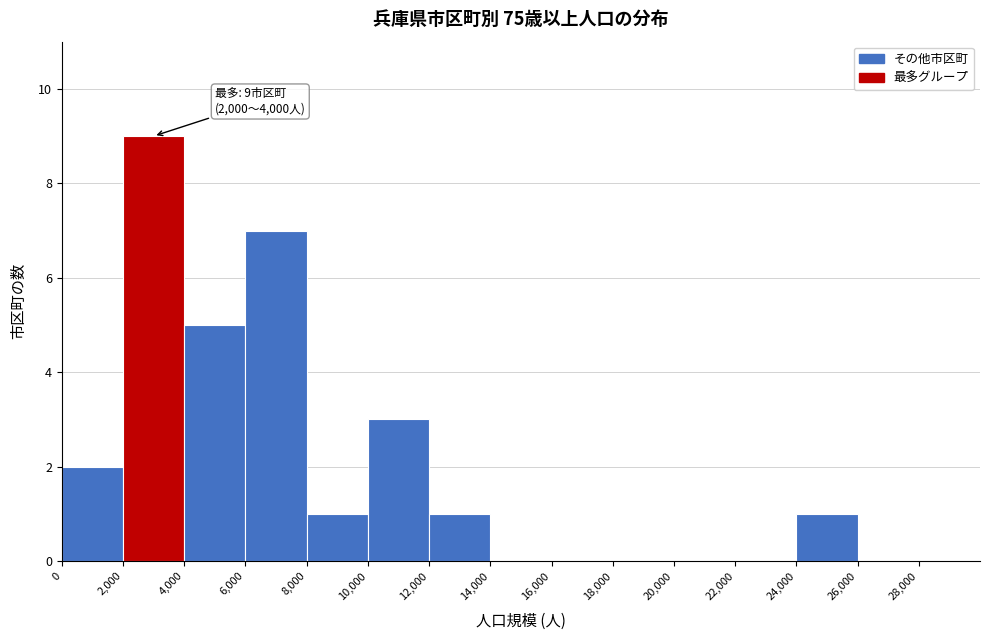

Which range on the x-axis has the tallest bar?

2000 to 4000